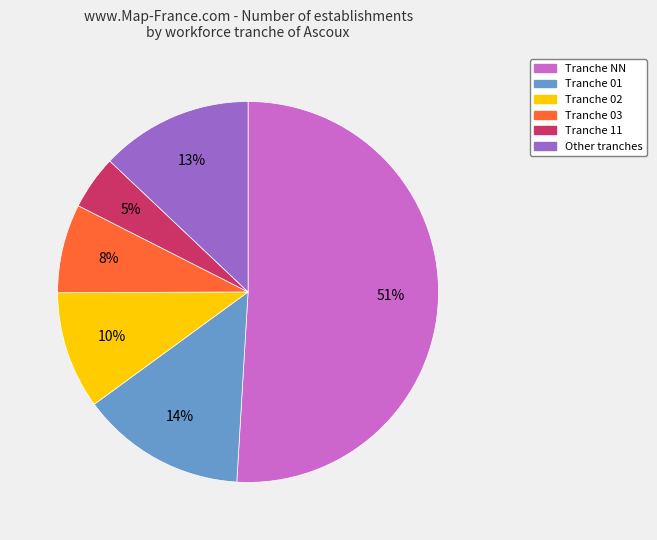

To the nearest percent, what is the average slice percentage?

17%